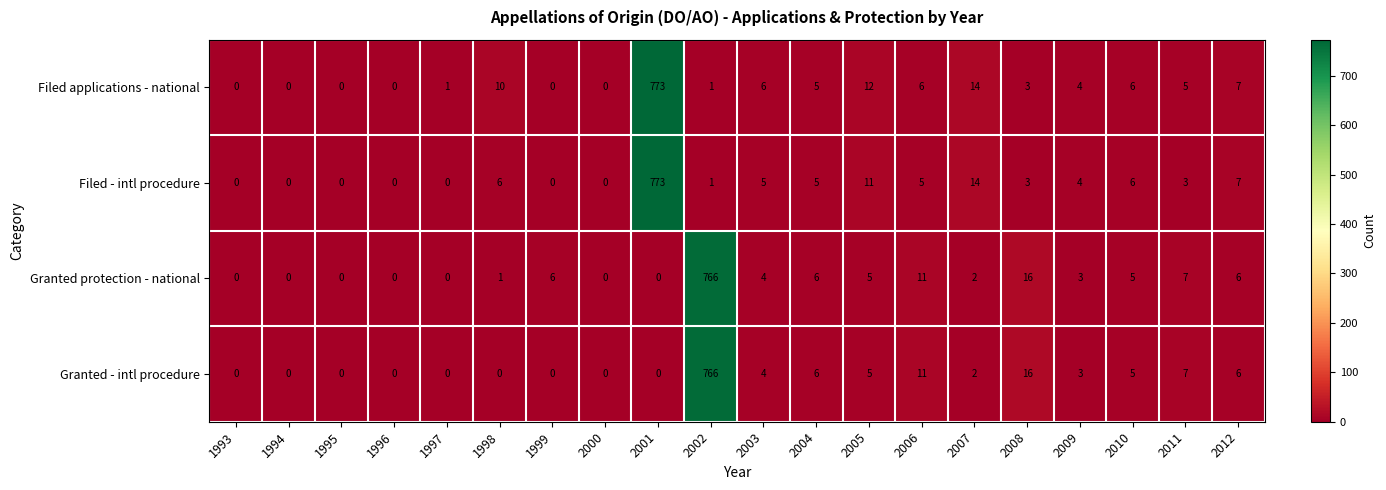

The Filed - intl procedure series shows -405 at 1993. True or false?

False